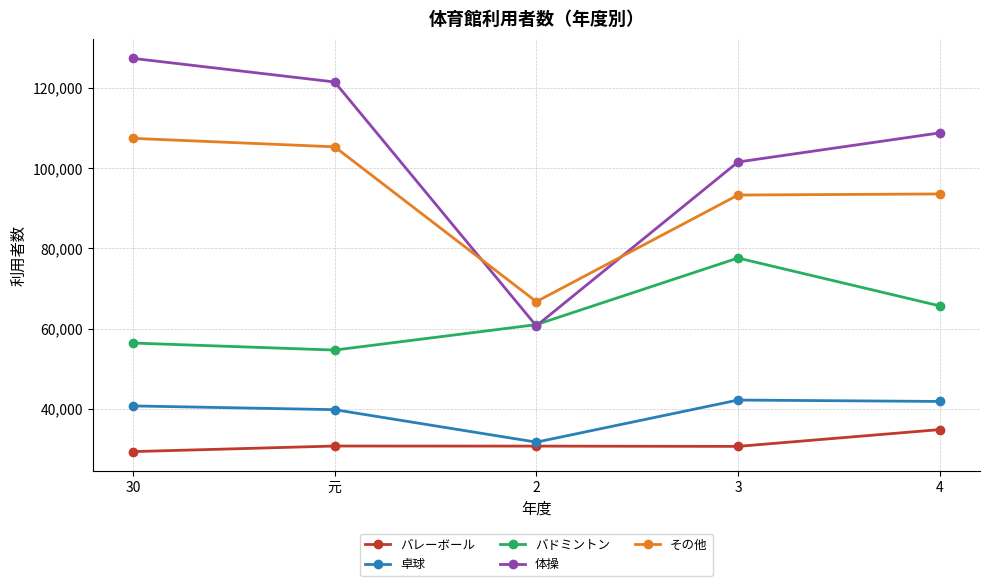

What is the greatest value displayed?

127404